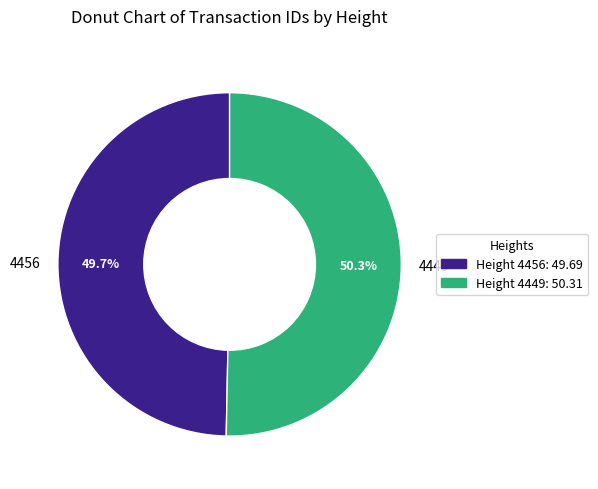

Rank the categories by value from lowest to highest.

Height 4456: 49.69, Height 4449: 50.31